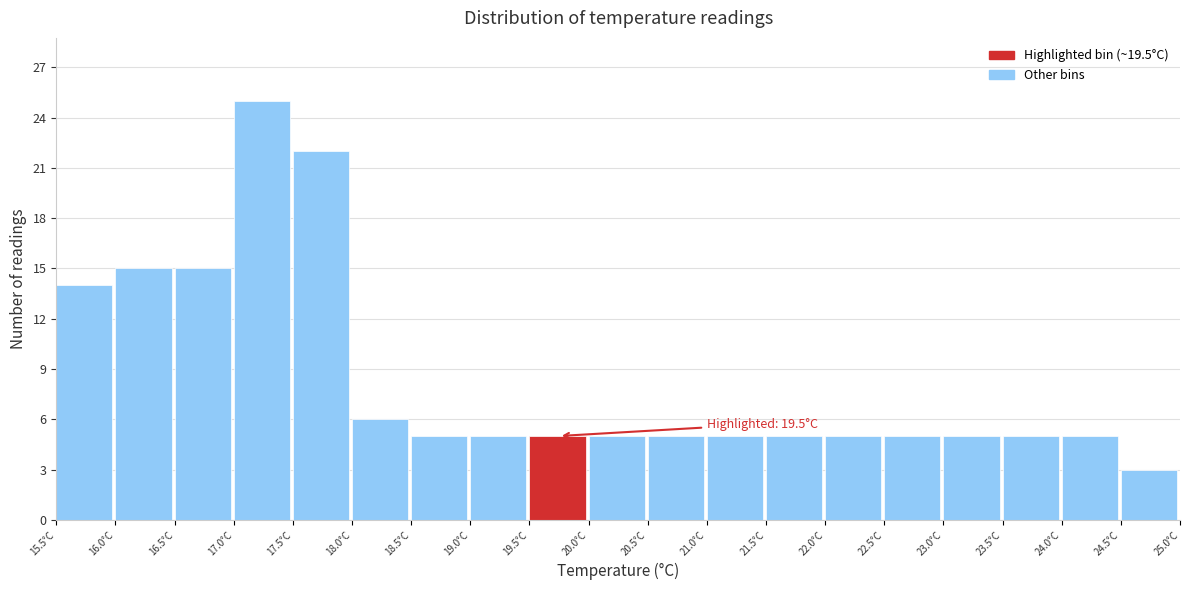

Over which range of the x-axis is the bar tallest?

17.0 to 17.5